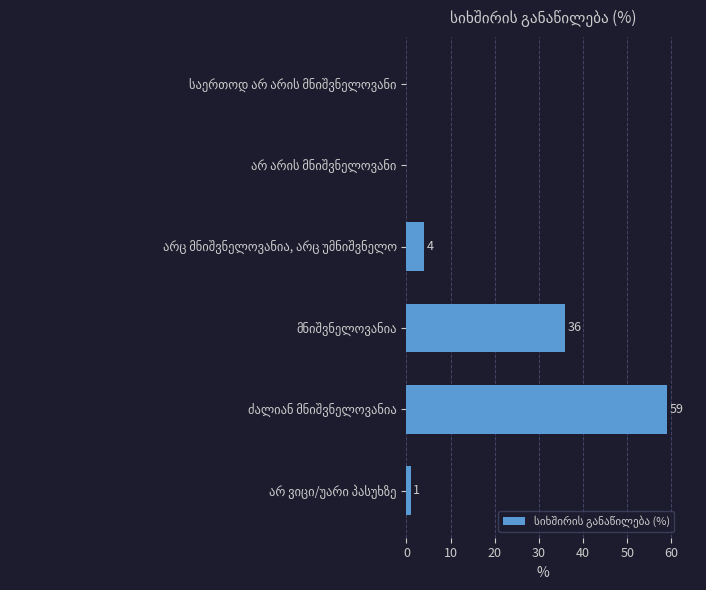

What is the greatest value displayed?

59